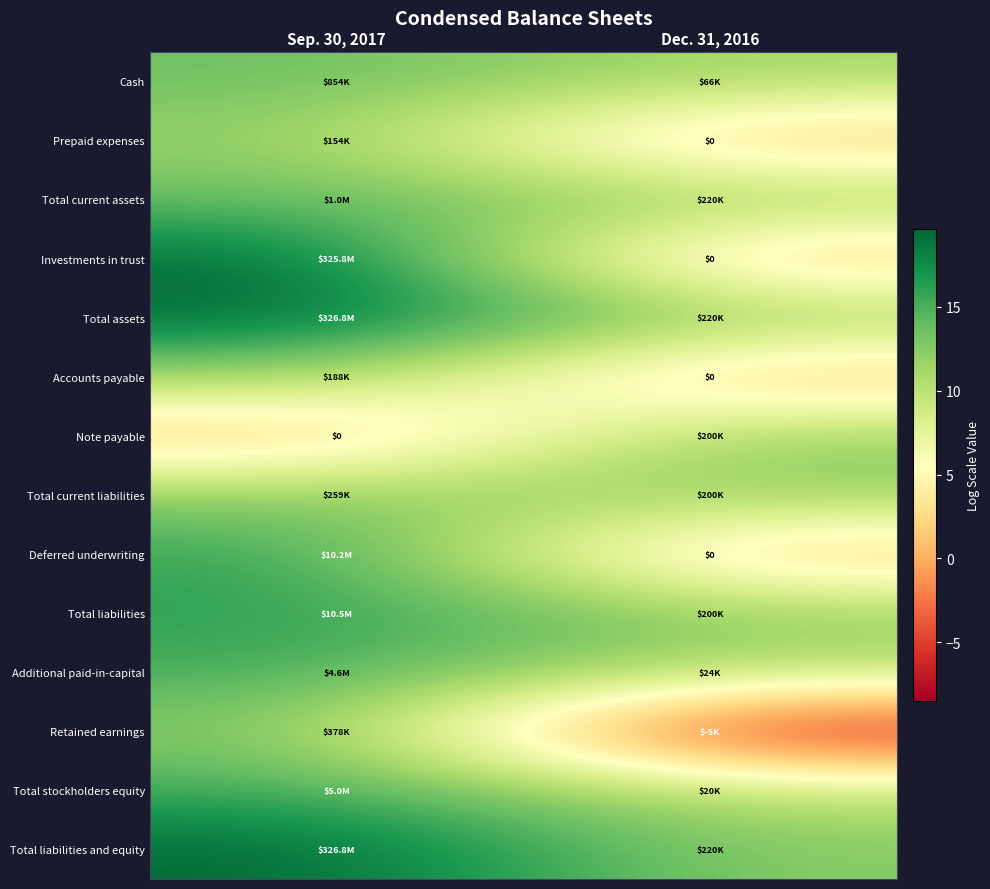

How many categories are shown in the chart?

2